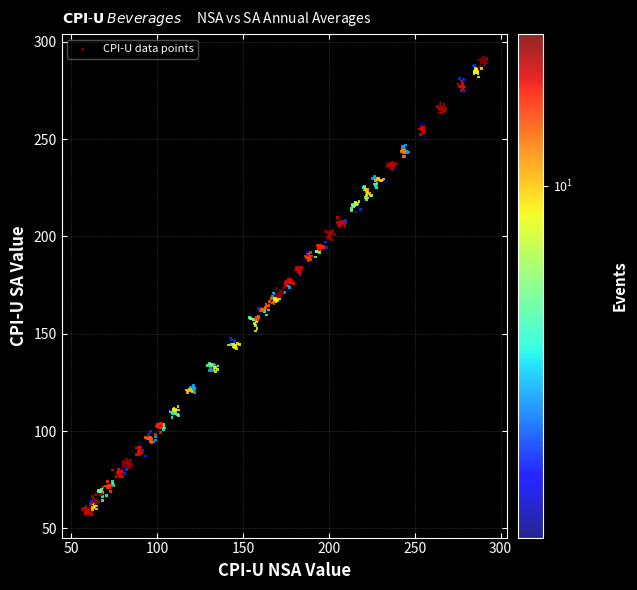

What is the range of X values (max minus min)?

235.8